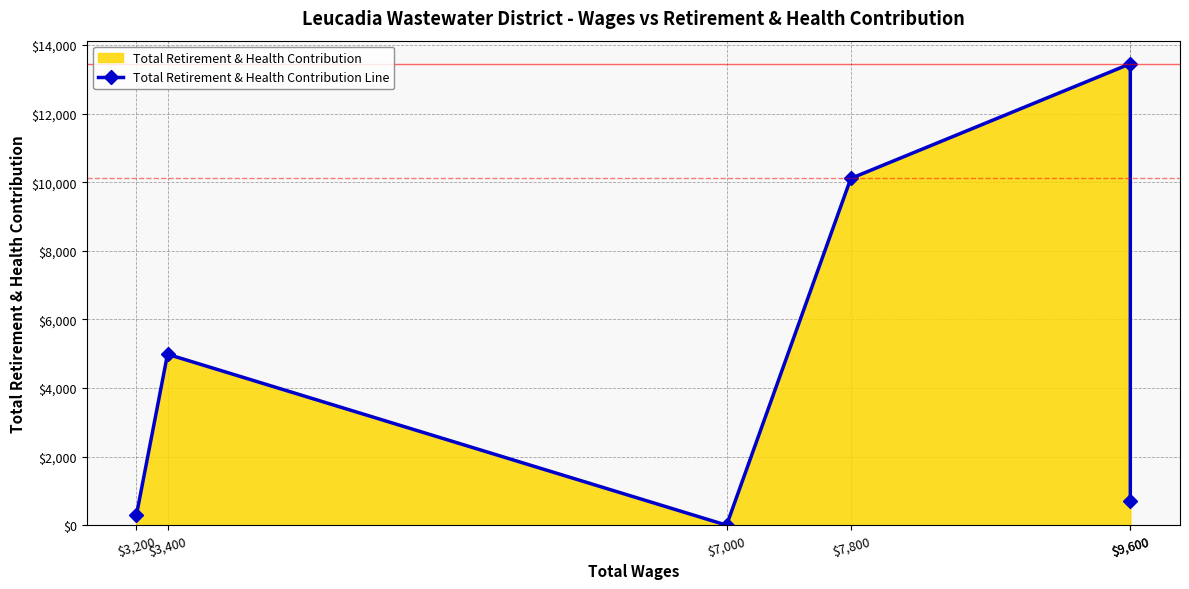

Does the chart have visible grid lines?

Yes